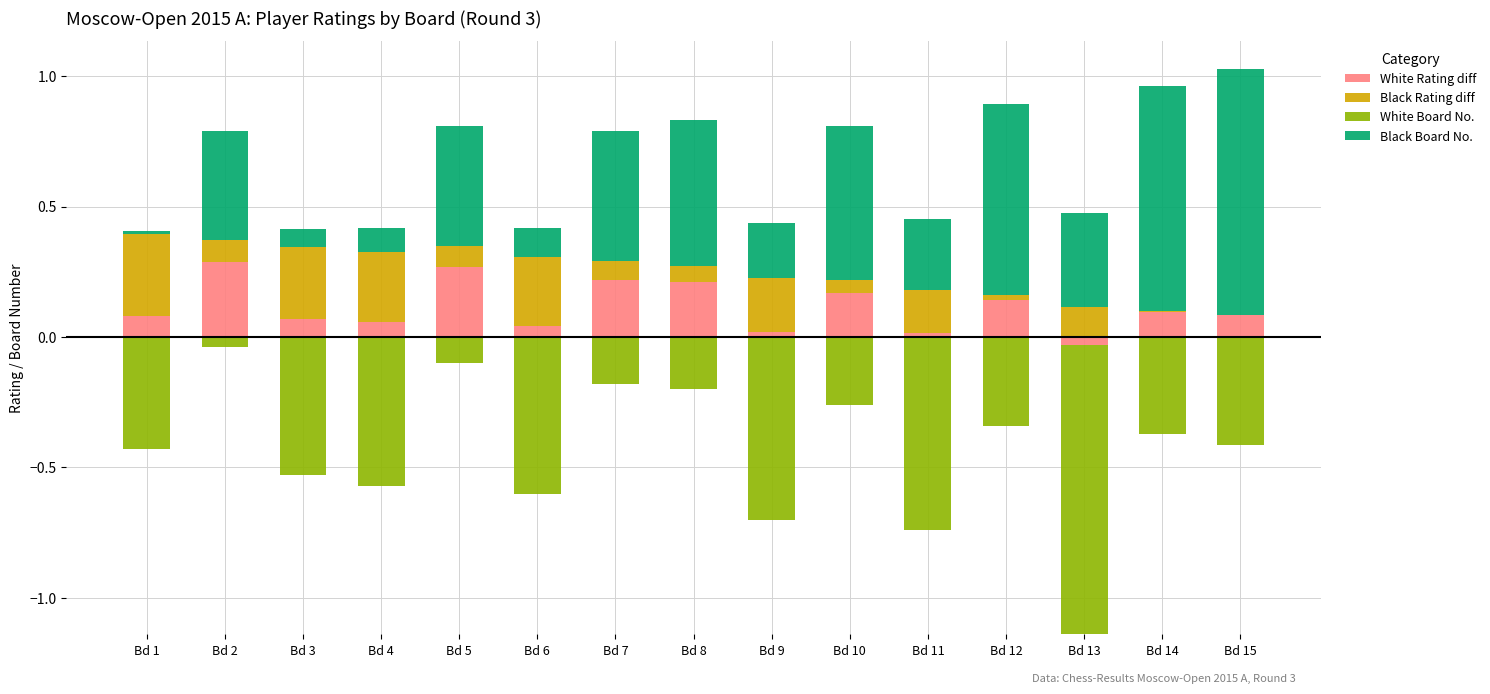

Is the value of White Rating diff at Bd 7 greater than the value of White Board No. at Bd 10?

Yes